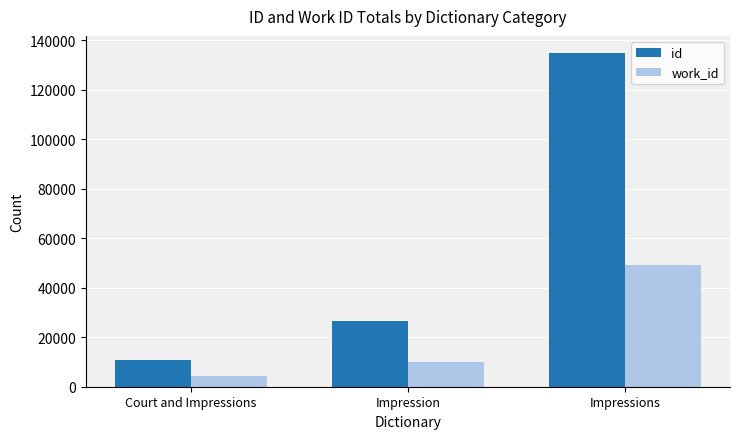

How many id values are between 10698 and 134957?

3